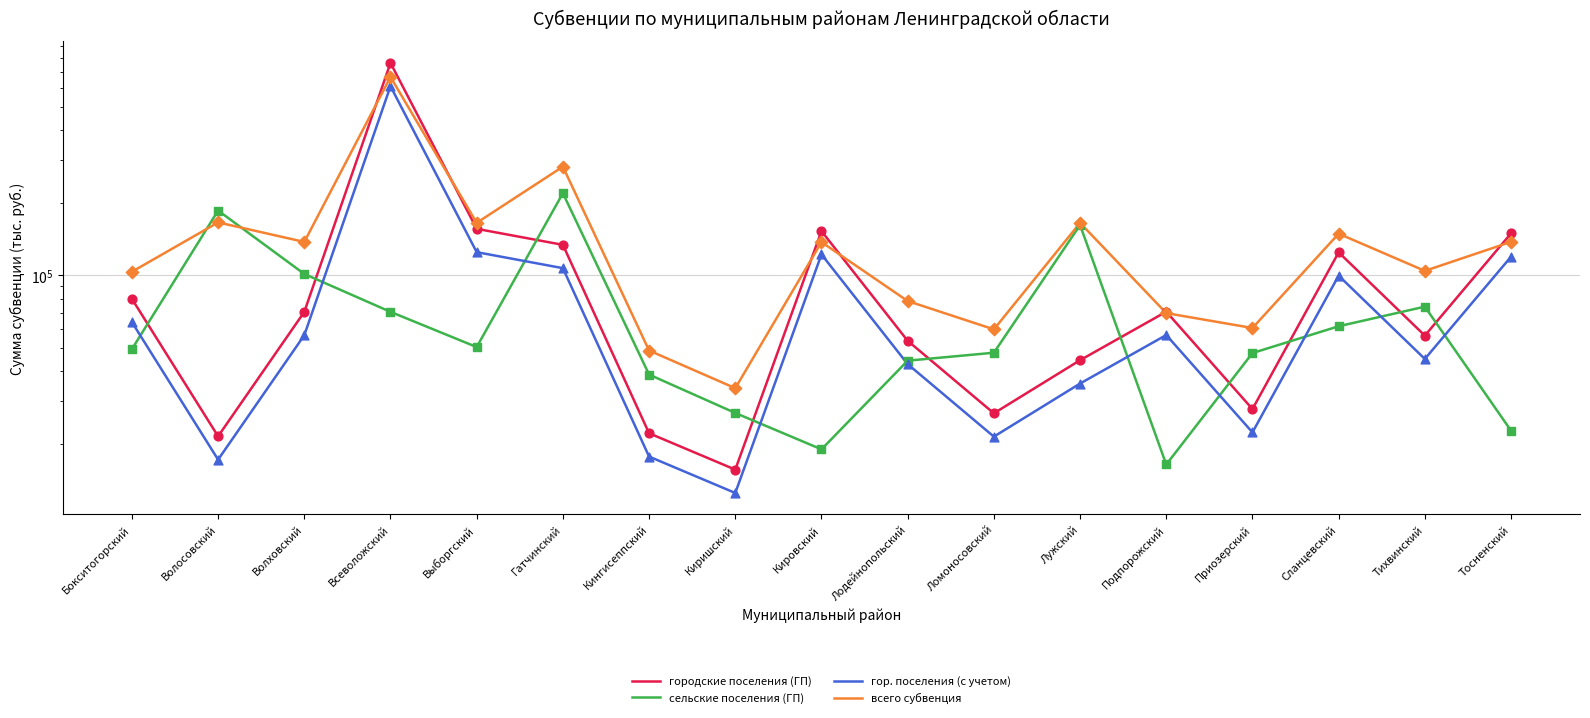

Is the value of гор. поселения (с учетом) at Выборгский greater than the value of городские поселения (ГП) at Ломоносовский?

Yes